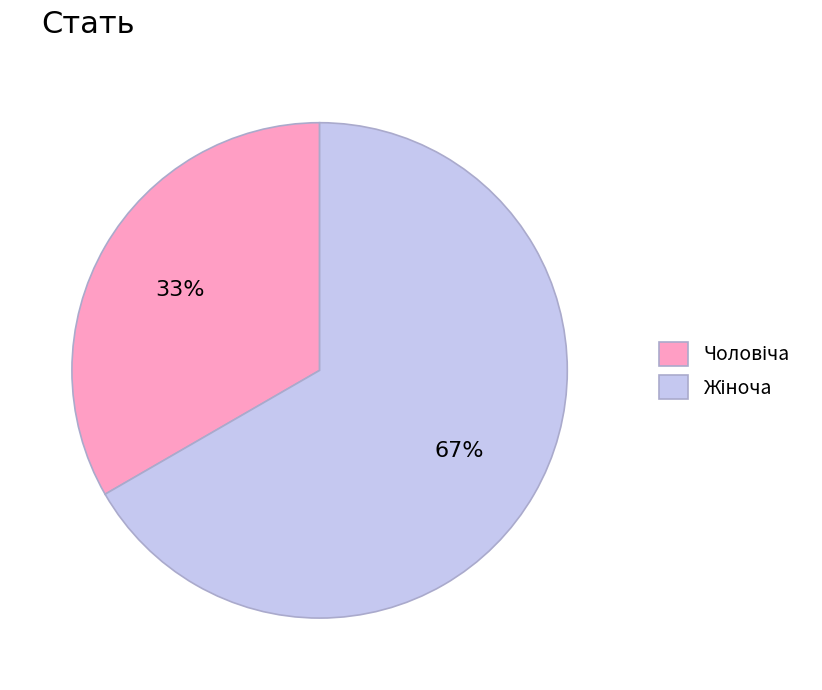

To the nearest percent, what is the average slice percentage?

50%